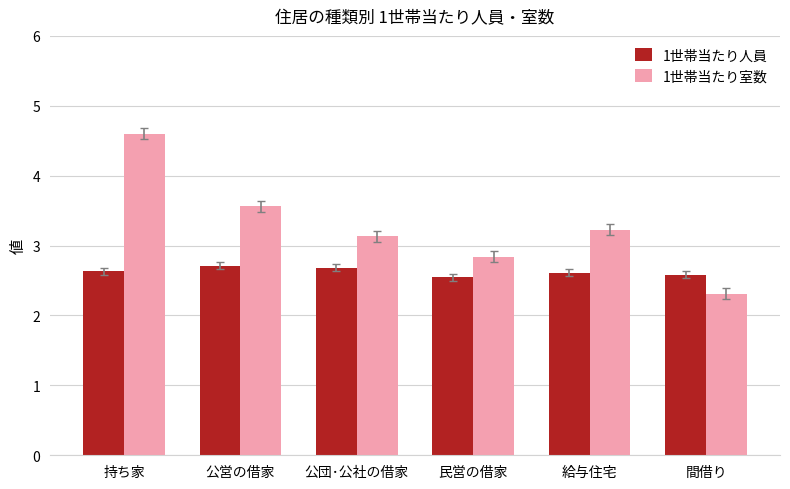

Where does the 1世帯当たり室数 series first go above 3?

持ち家